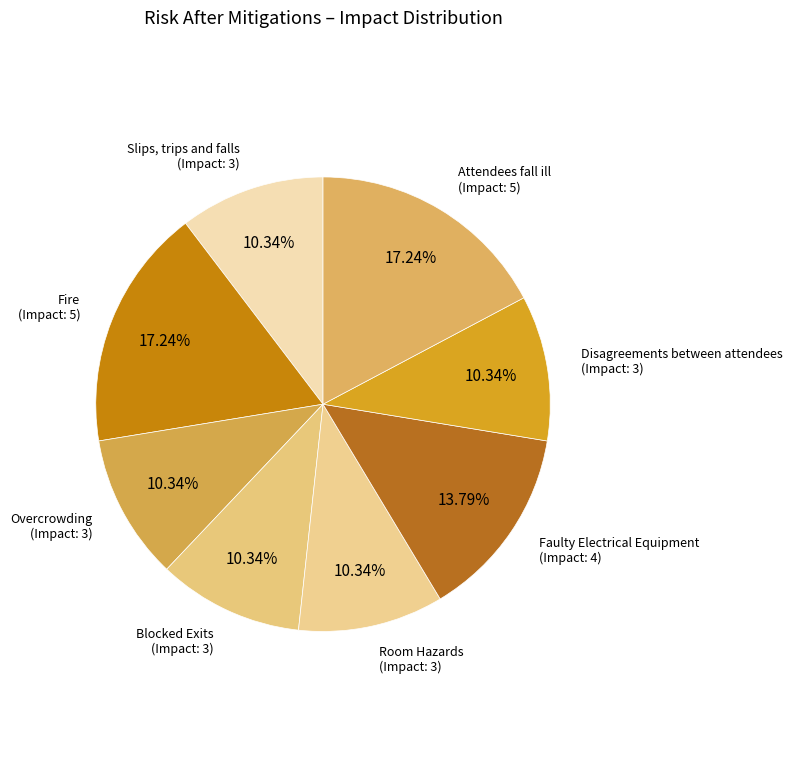

True or false: Blocked Exits accounts for 17% of the total.

False